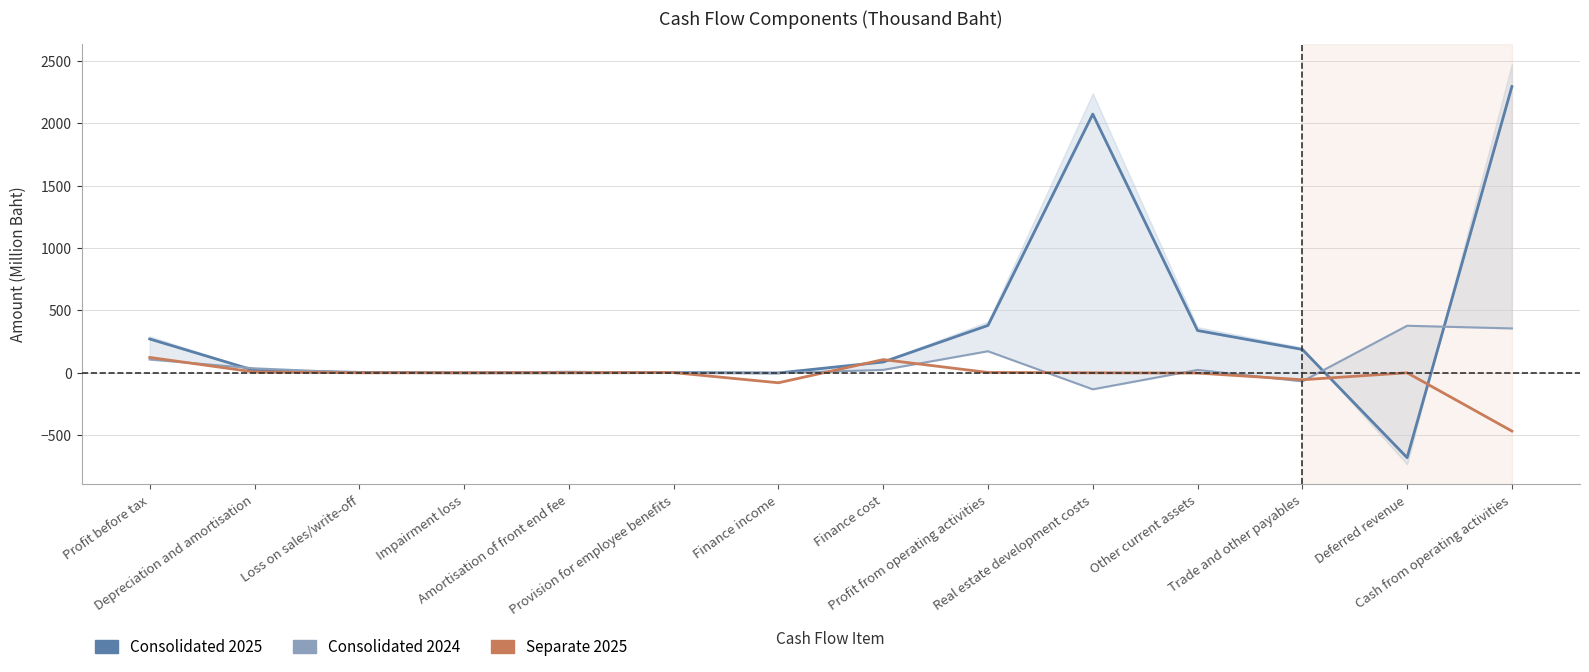

How many values in the Consolidated 2025 series exceed 86?

7